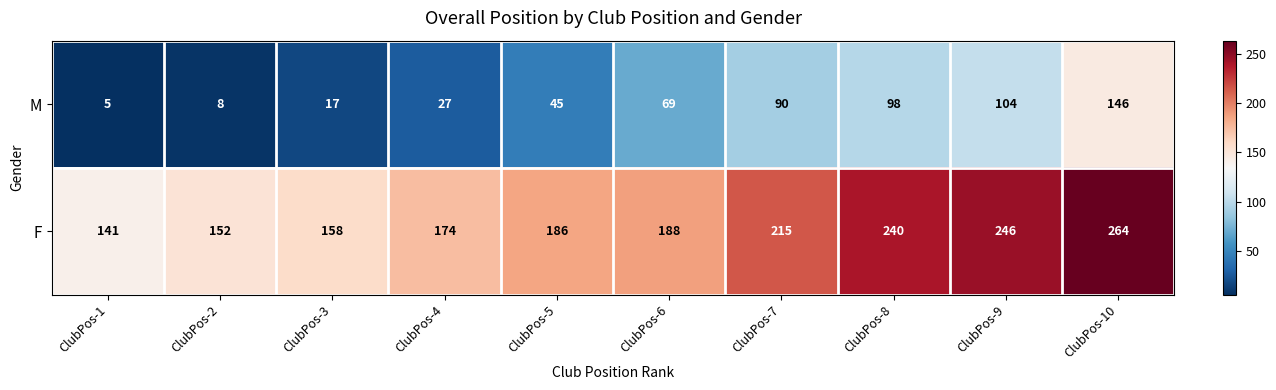

Rank the series by their maximum value, from highest to lowest.

F, M